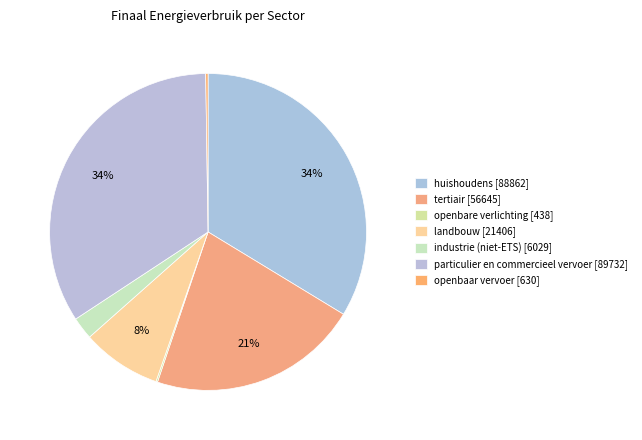

Do tertiair and landbouw together represent more than half of the pie?

No